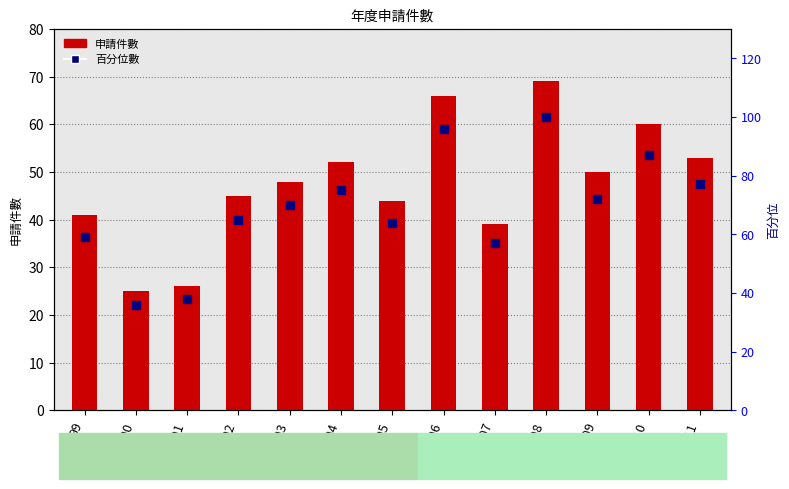

What is the total value across all series at 109?

122